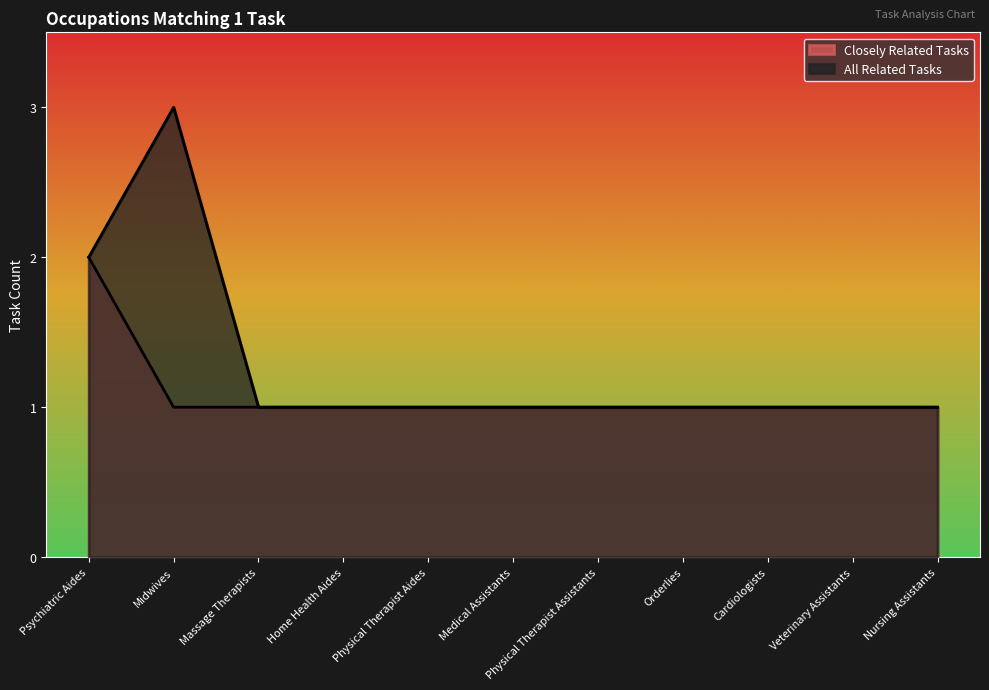

Which category has the highest value across all series?

Midwives